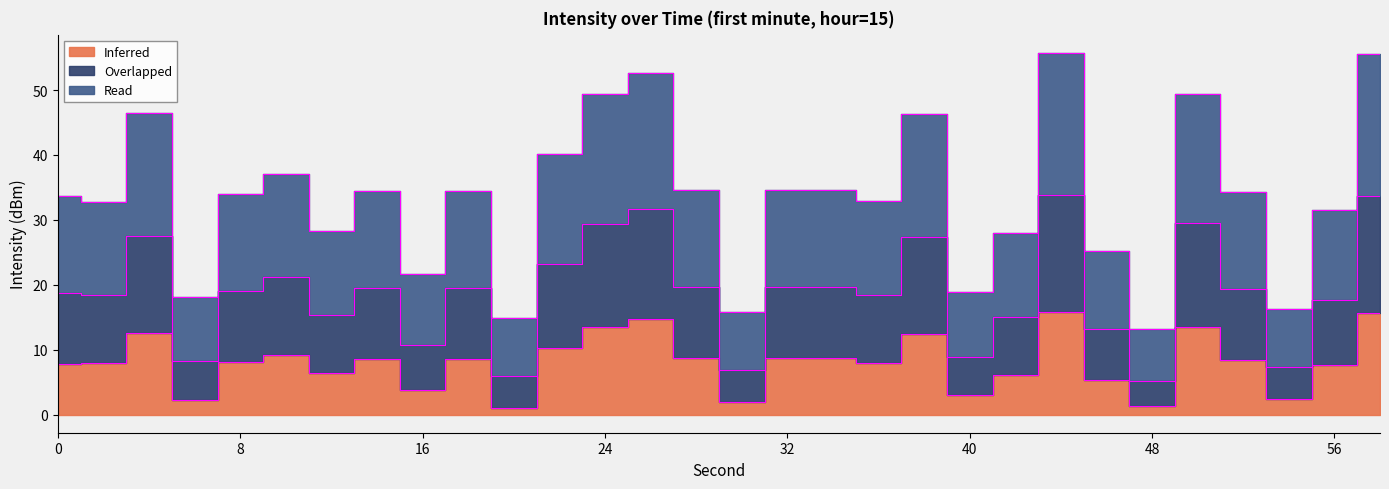

What is the sum of all Inferred values?

242.2